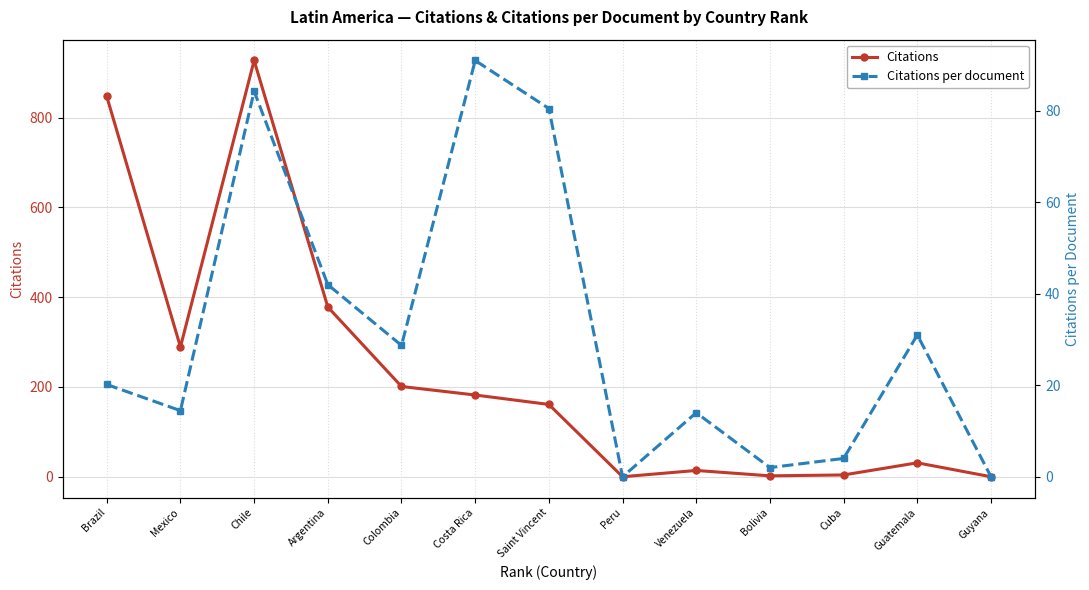

Which category has the highest value in the Citations per document series?

Costa Rica